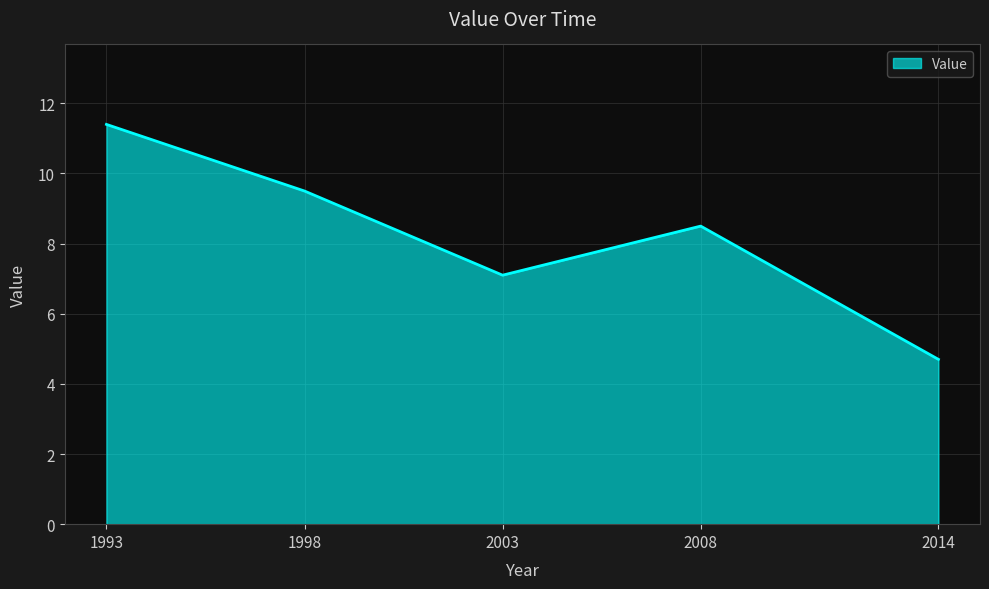

Which has a higher value, 2014 or 2008?

2008